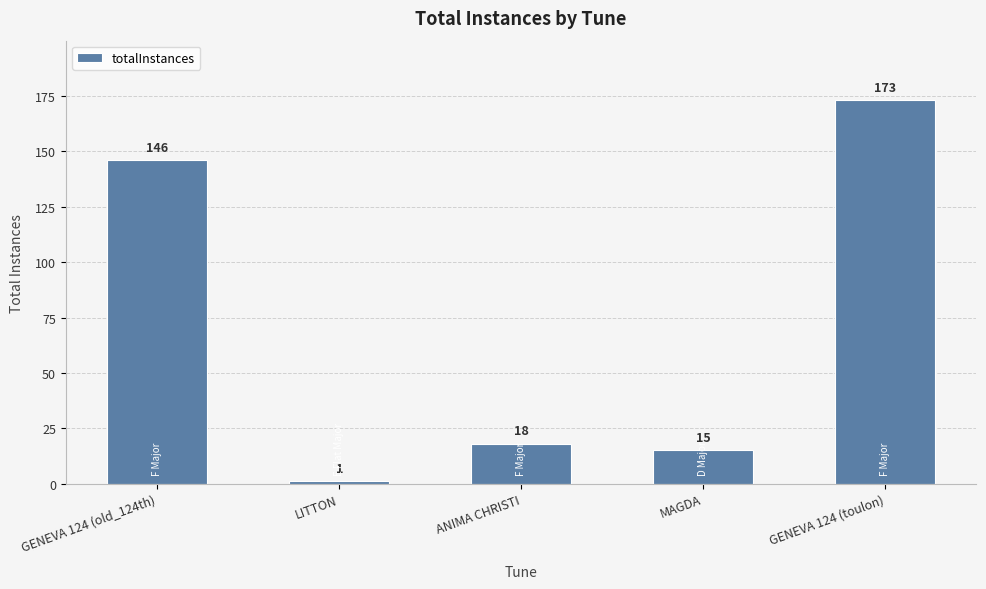

What position from the left is MAGDA?

4